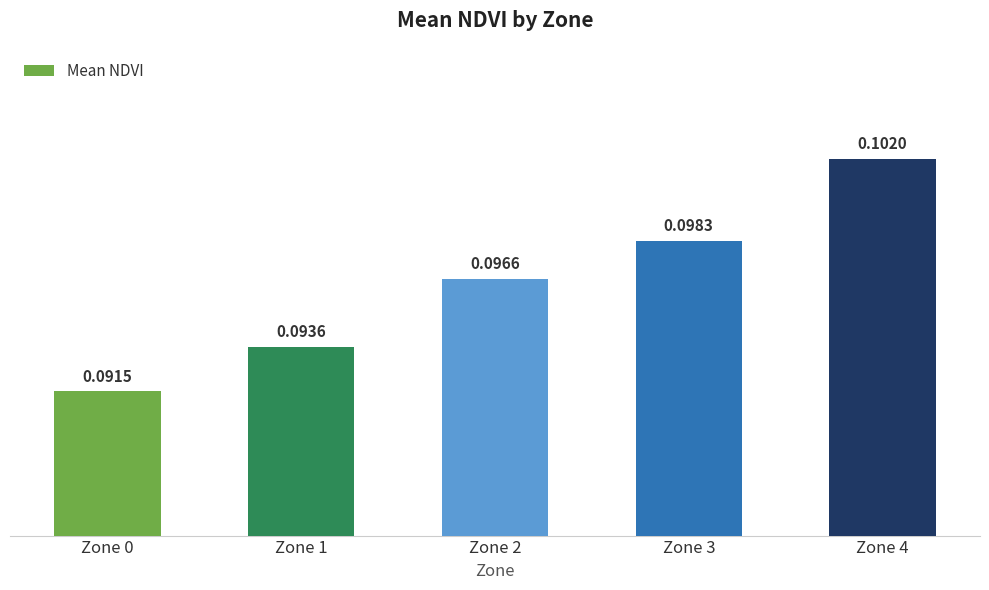

List the labels in order of value, smallest first.

Zone 0, Zone 1, Zone 2, Zone 3, Zone 4